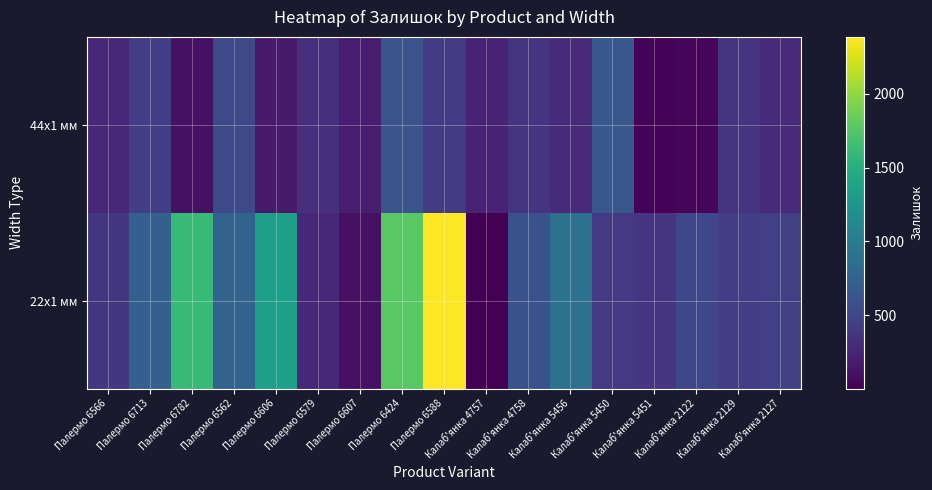

Which category has the lowest value across all series?

Калаб'янка 4757